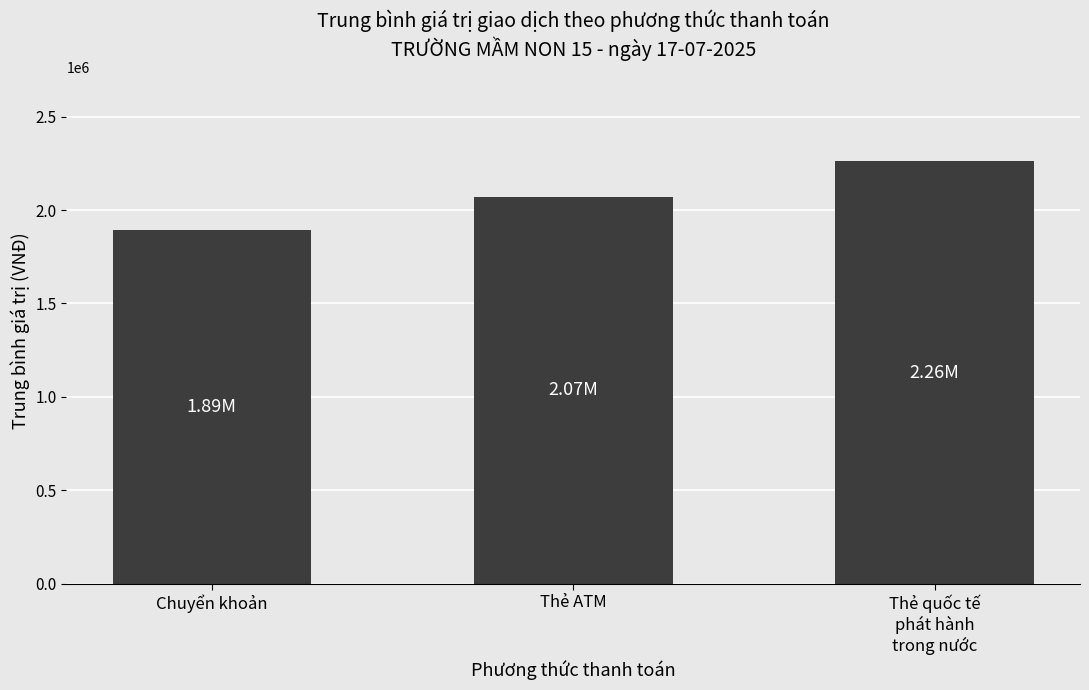

Reading left to right, what are all the values shown in this chart?

Chuyển khoản=1893871.0	Thẻ ATM=2072400.0	Thẻ quốc tế
phát hành
trong nước=2261000.0